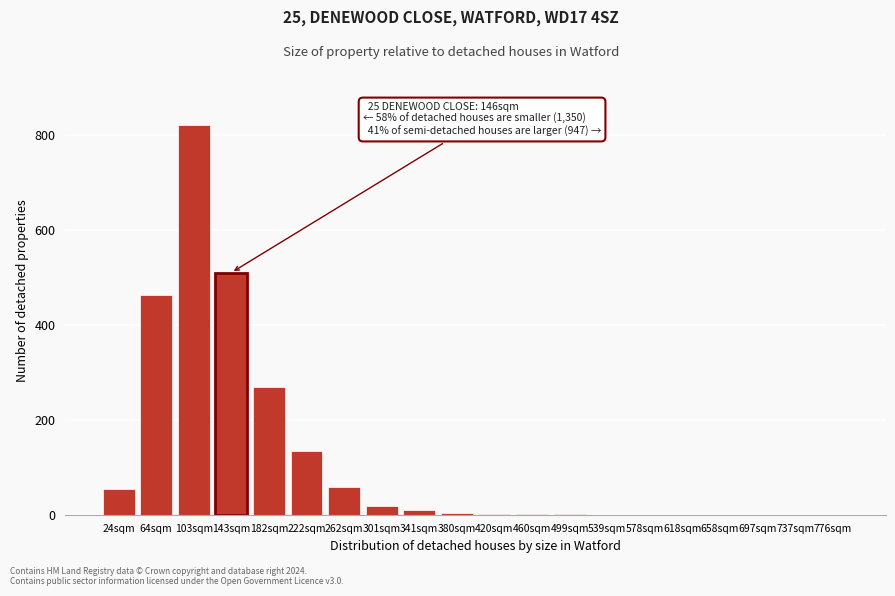

What is the sum of all values?

2345